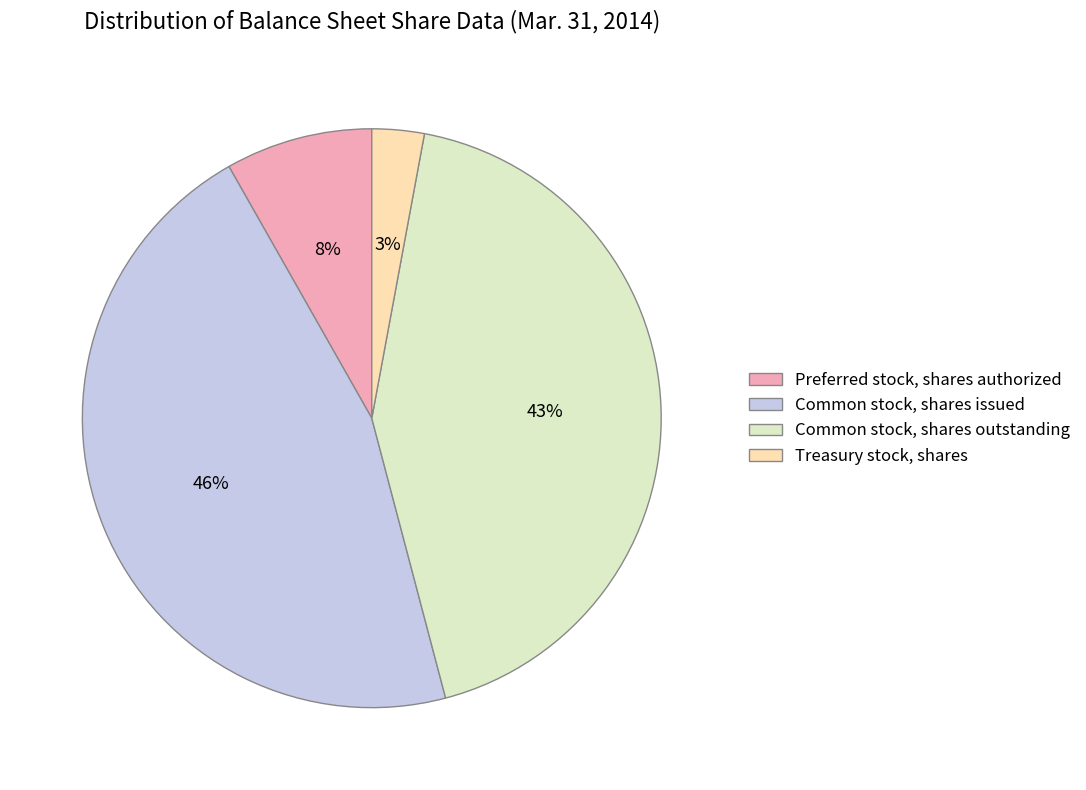

How many slices are in this pie chart?

4